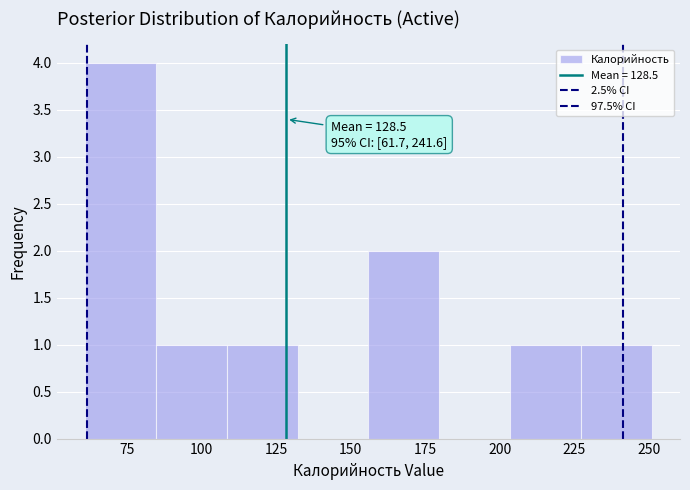

Over which range of the x-axis is the bar tallest?

60 to 85